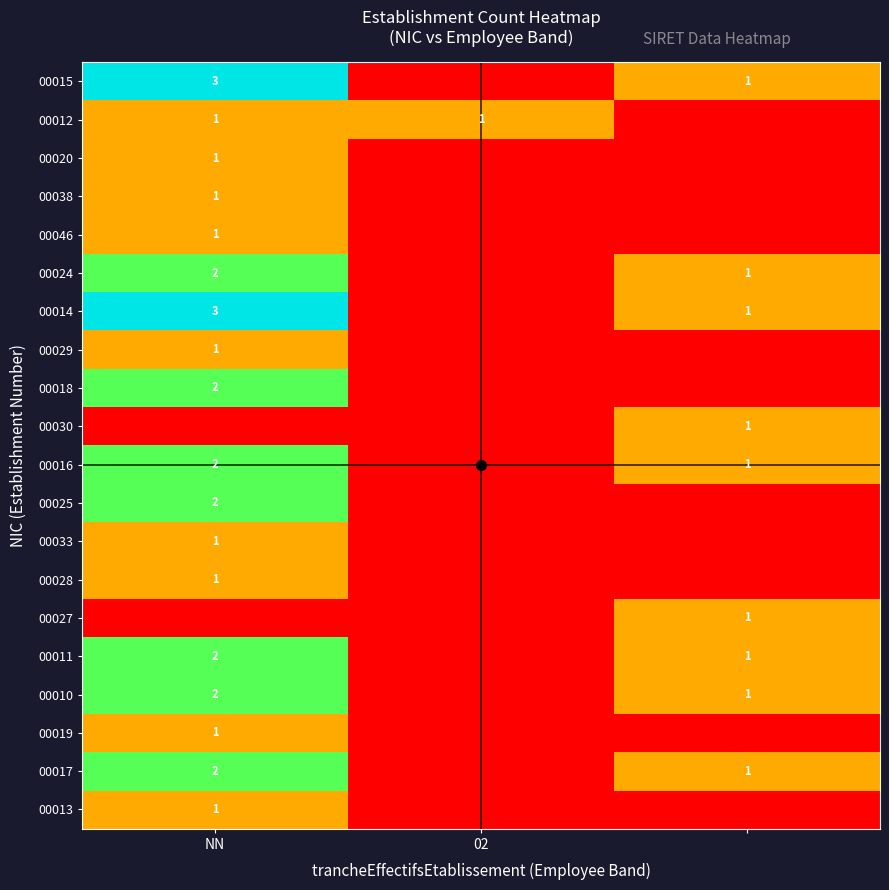

True or false: 00014 has a value of 3 at NN.

True